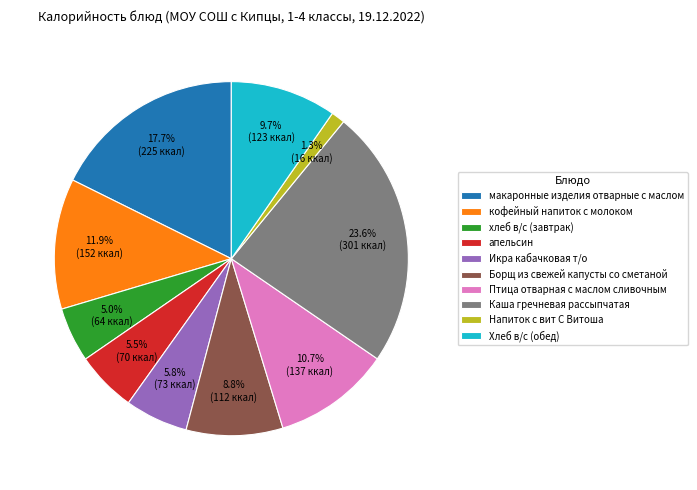

True or false: Птица отварная с маслом сливочным accounts for 23% of the total.

False